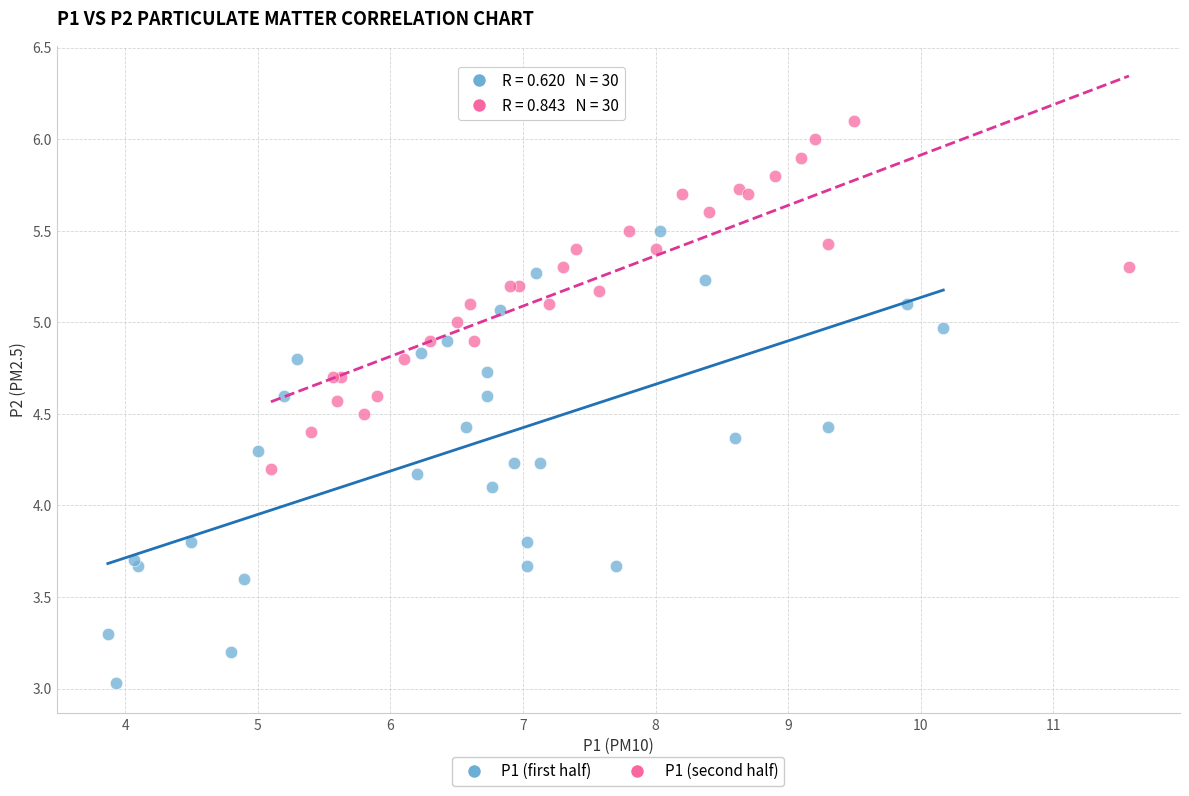

Which series contains the highest Y value?

P1 (second half)